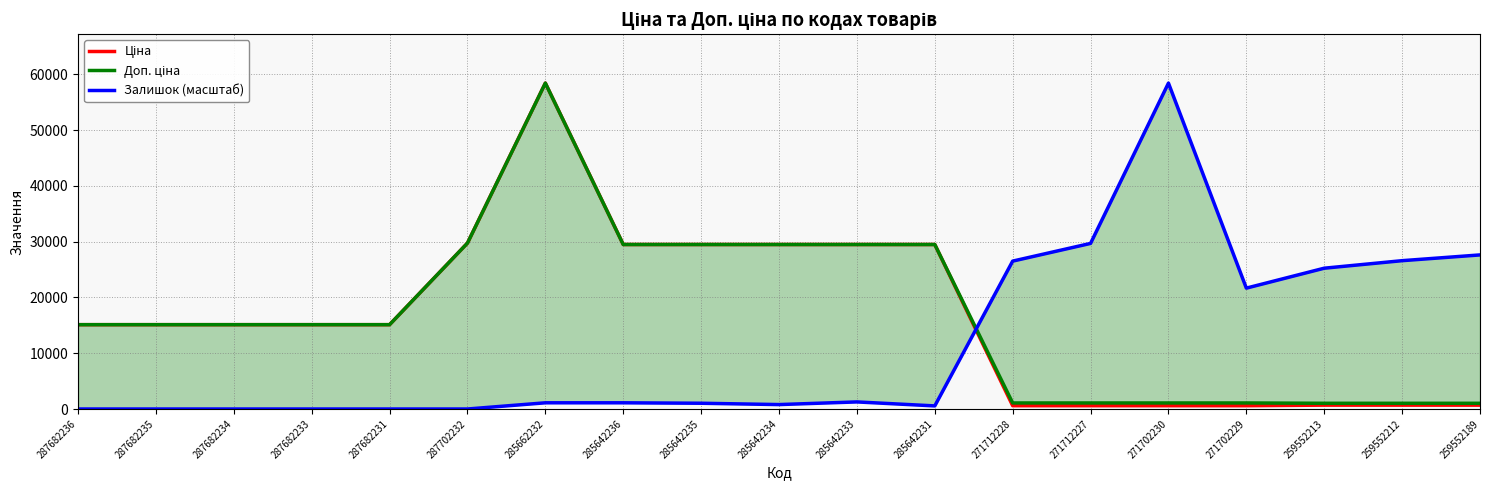

How many data points in Залишок (масштаб) are less than 1111?

9